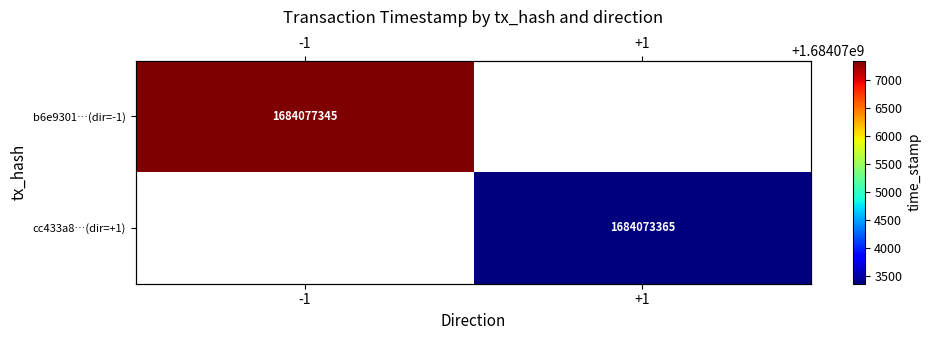

What value does the cc433a8…(dir=+1) series have at +1?

1684073365.0